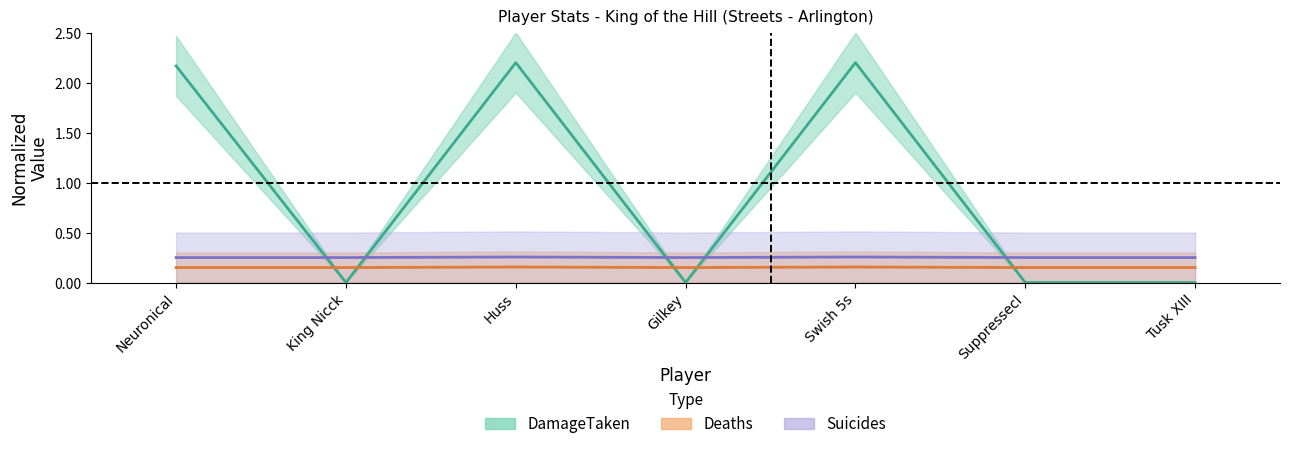

How many Suicides values are between 0 and 1?

7